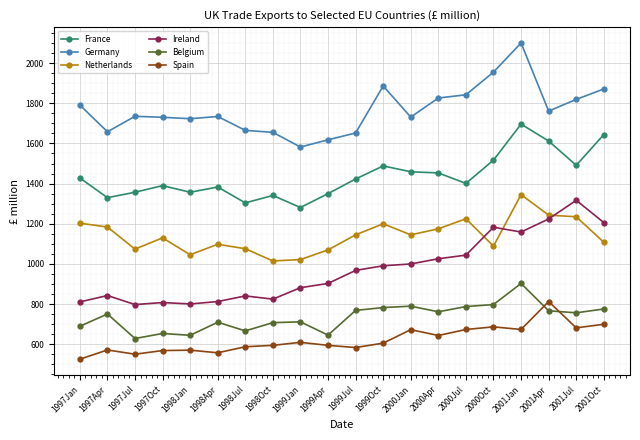

True or false: Germany and Ireland intersect in this chart.

False